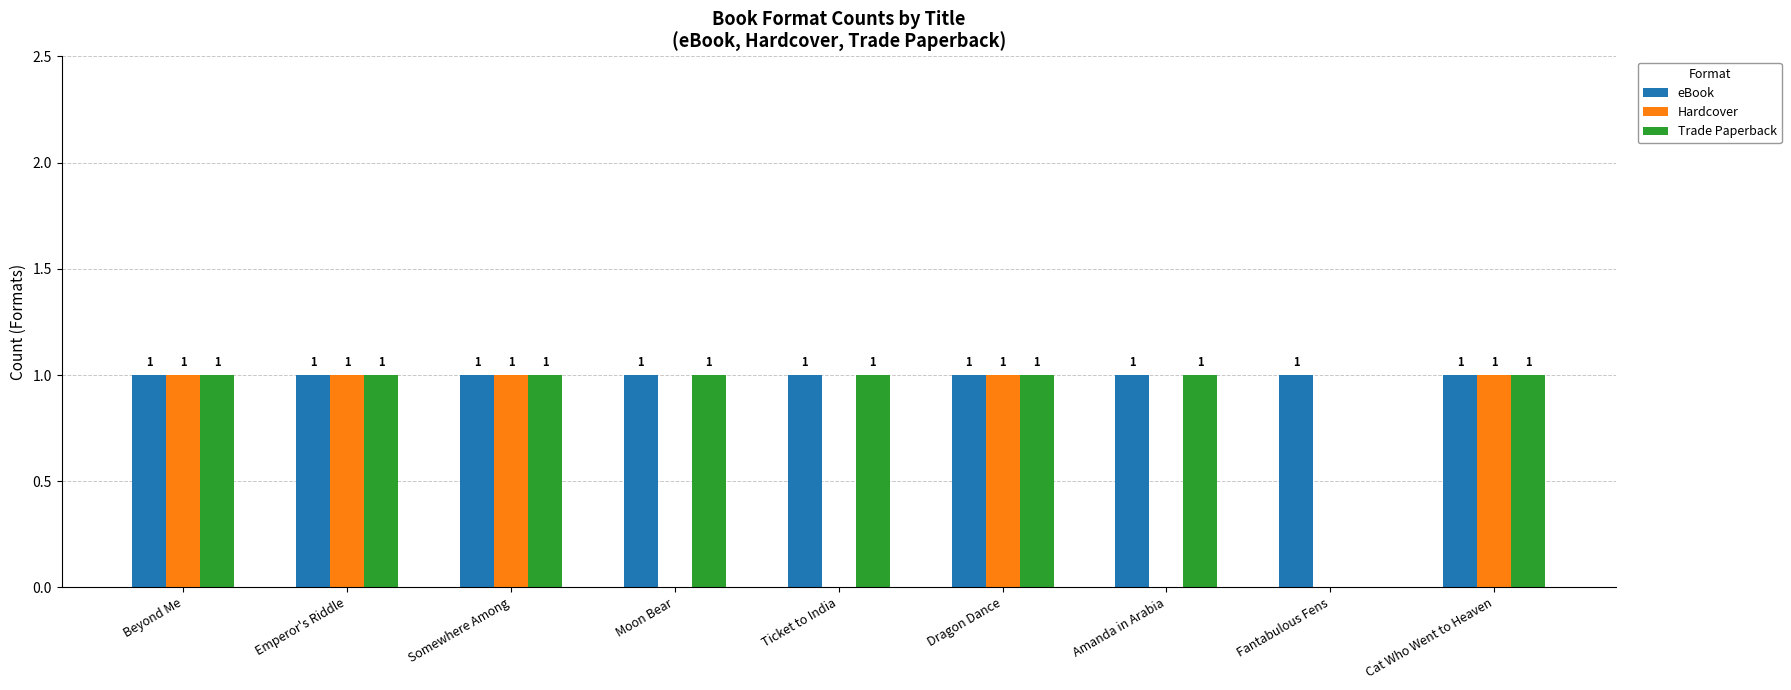

Which series changed the most between Emperor's Riddle and Amanda in Arabia?

Hardcover